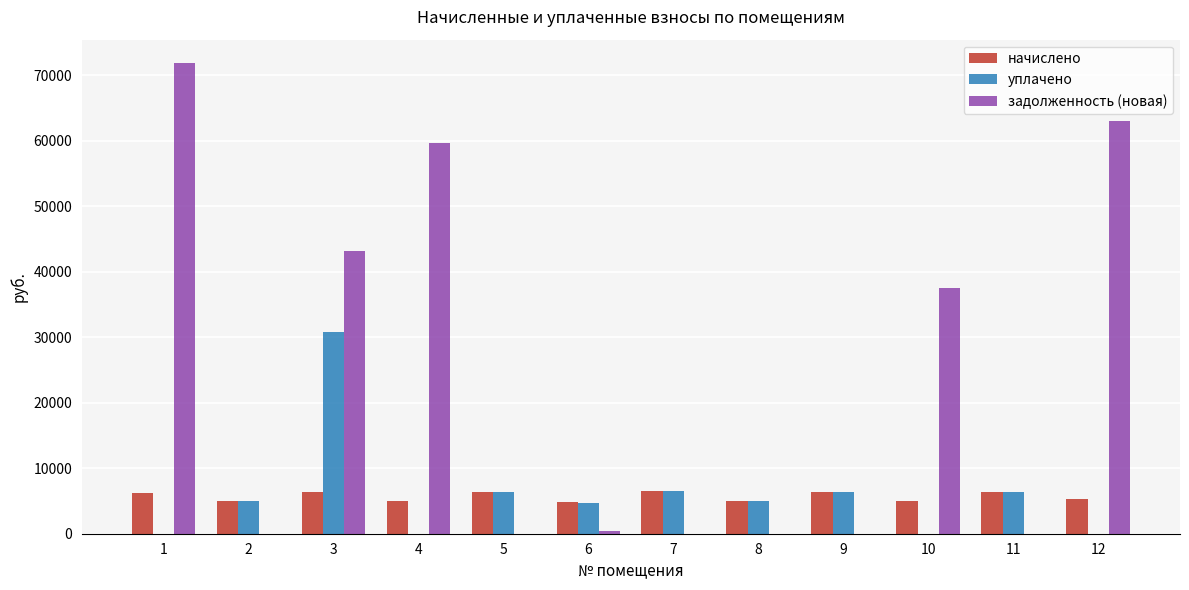

What is the sum of all задолженность (новая) values?

275629.2